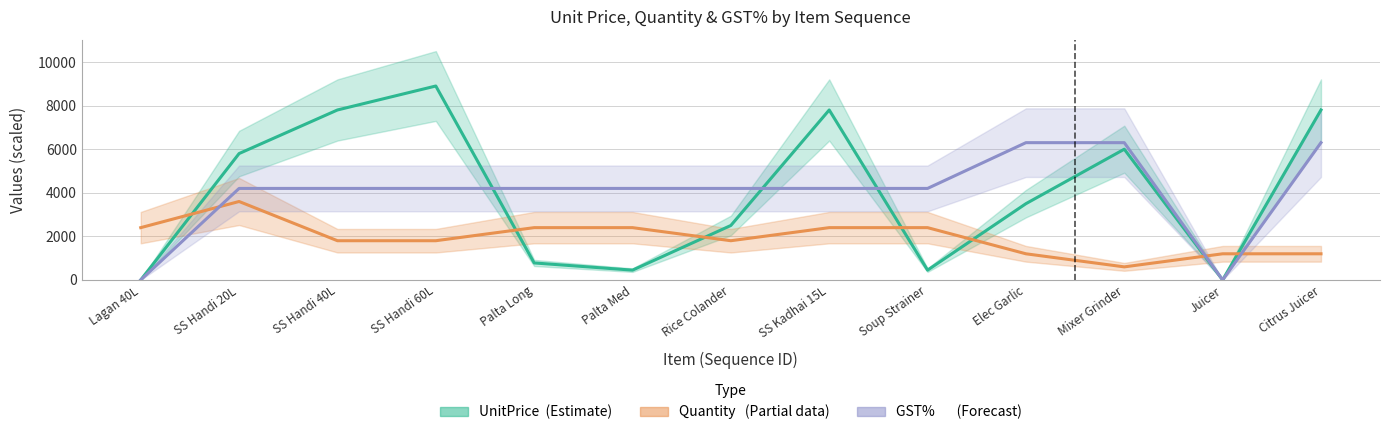

Between which two adjacent categories do UnitPrice (₹) and GST% (×350) first intersect?

SS Handi 60L and Palta Long